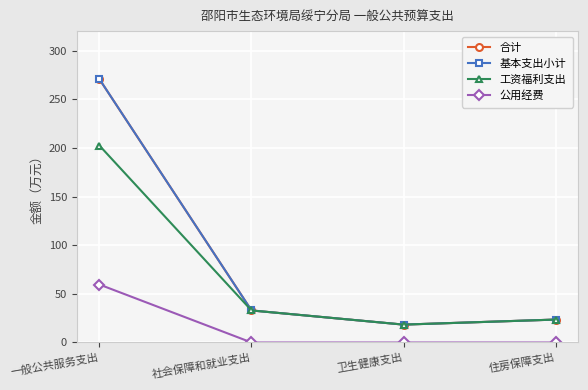

Where is 合计 nearest to the value 144?

社会保障和就业支出